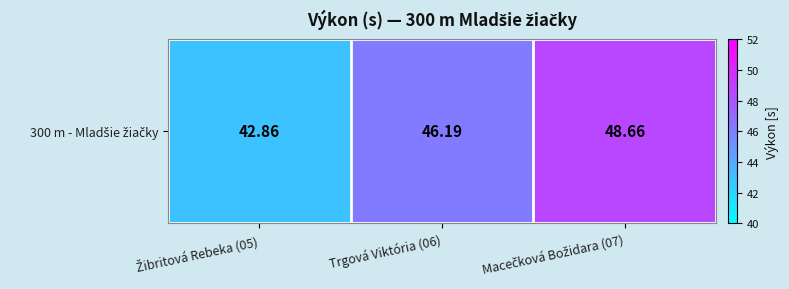

Reading right to left, transcribe all the data shown in this chart.

48.7	46.2	42.9